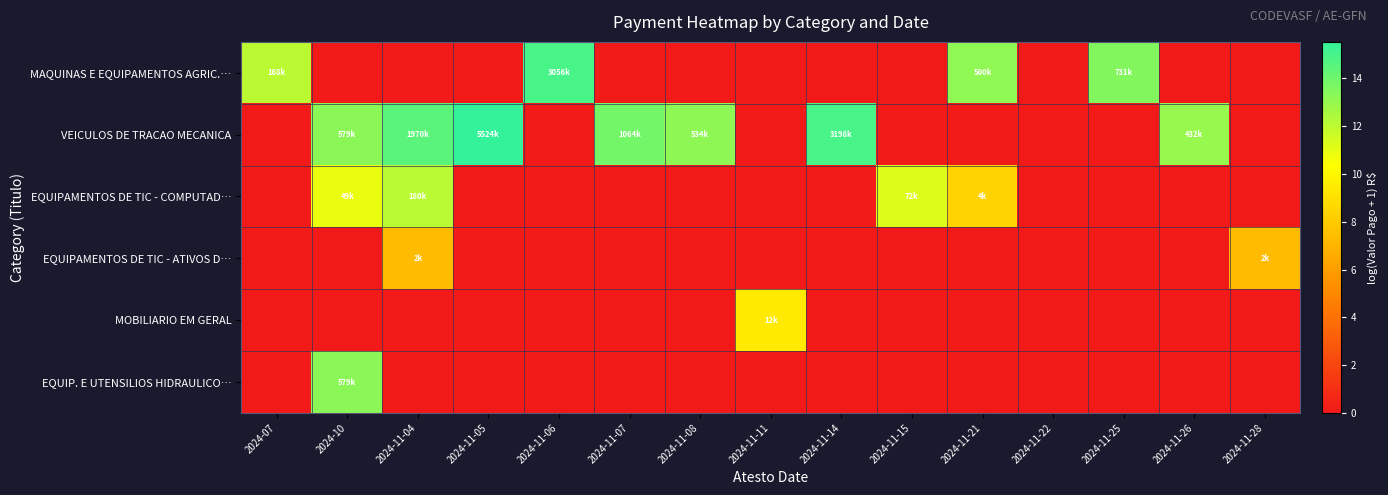

Reading left to right, transcribe all the data shown in this chart.

MAQUINAS E EQUIPAMENTOS AGRIC.…: 2024-07=12.0	2024-10=0.0	2024-11-04=0.0	2024-11-05=0.0	2024-11-06=14.9	2024-11-07=0.0	2024-11-08=0.0	2024-11-11=0.0	2024-11-14=0.0	2024-11-15=0.0	2024-11-21=13.1	2024-11-22=0.0	2024-11-25=13.5	2024-11-26=0.0	2024-11-28=0.0
VEICULOS DE TRACAO MECANICA: 2024-07=0.0	2024-10=13.3	2024-11-04=14.5	2024-11-05=15.5	2024-11-06=0.0	2024-11-07=13.9	2024-11-08=13.2	2024-11-11=0.0	2024-11-14=15.0	2024-11-15=0.0	2024-11-21=0.0	2024-11-22=0.0	2024-11-25=0.0	2024-11-26=13.0	2024-11-28=0.0
EQUIPAMENTOS DE TIC - COMPUTAD…: 2024-07=0.0	2024-10=10.8	2024-11-04=12.1	2024-11-05=0.0	2024-11-06=0.0	2024-11-07=0.0	2024-11-08=0.0	2024-11-11=0.0	2024-11-14=0.0	2024-11-15=11.2	2024-11-21=8.4	2024-11-22=0.0	2024-11-25=0.0	2024-11-26=0.0	2024-11-28=0.0
EQUIPAMENTOS DE TIC - ATIVOS D…: 2024-07=0.0	2024-10=0.0	2024-11-04=7.3	2024-11-05=0.0	2024-11-06=0.0	2024-11-07=0.0	2024-11-08=0.0	2024-11-11=0.0	2024-11-14=0.0	2024-11-15=0.0	2024-11-21=0.0	2024-11-22=0.0	2024-11-25=0.0	2024-11-26=0.0	2024-11-28=7.3
MOBILIARIO EM GERAL: 2024-07=0.0	2024-10=0.0	2024-11-04=0.0	2024-11-05=0.0	2024-11-06=0.0	2024-11-07=0.0	2024-11-08=0.0	2024-11-11=9.4	2024-11-14=0.0	2024-11-15=0.0	2024-11-21=0.0	2024-11-22=0.0	2024-11-25=0.0	2024-11-26=0.0	2024-11-28=0.0
EQUIP. E UTENSILIOS HIDRAULICO…: 2024-07=0.0	2024-10=13.3	2024-11-04=0.0	2024-11-05=0.0	2024-11-06=0.0	2024-11-07=0.0	2024-11-08=0.0	2024-11-11=0.0	2024-11-14=0.0	2024-11-15=0.0	2024-11-21=0.0	2024-11-22=0.0	2024-11-25=0.0	2024-11-26=0.0	2024-11-28=0.0